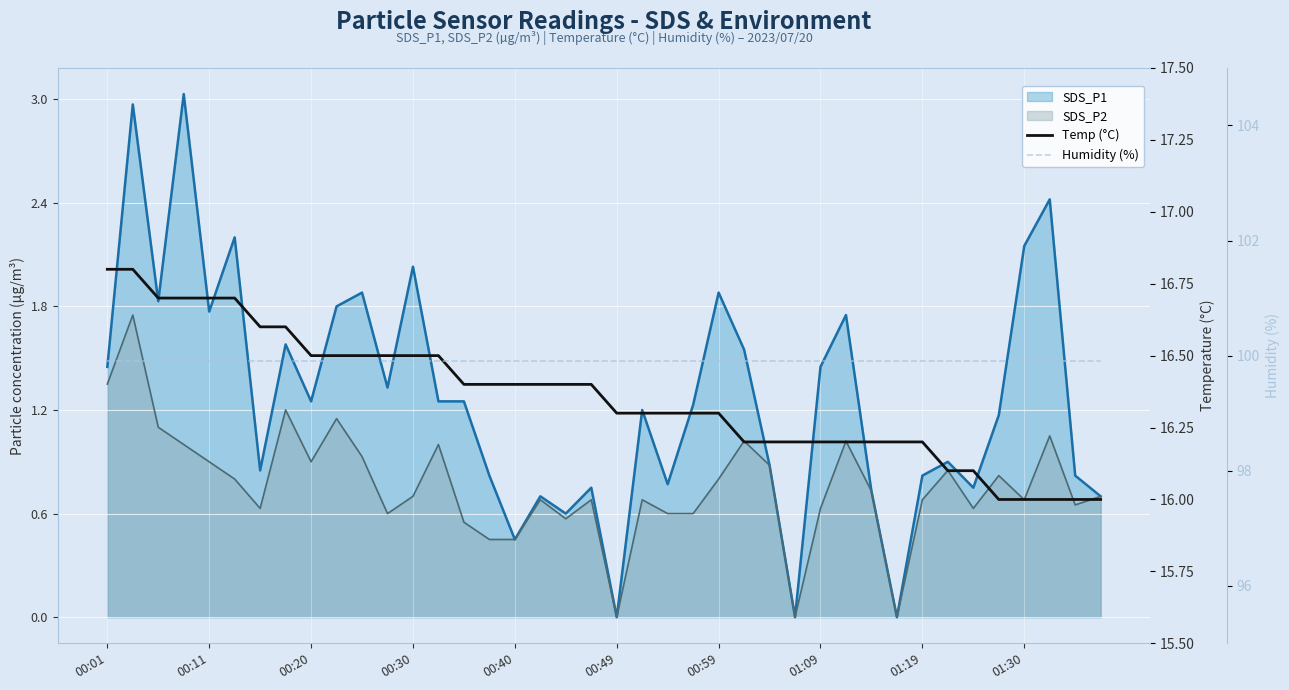

What position from the right is 01:19?

8